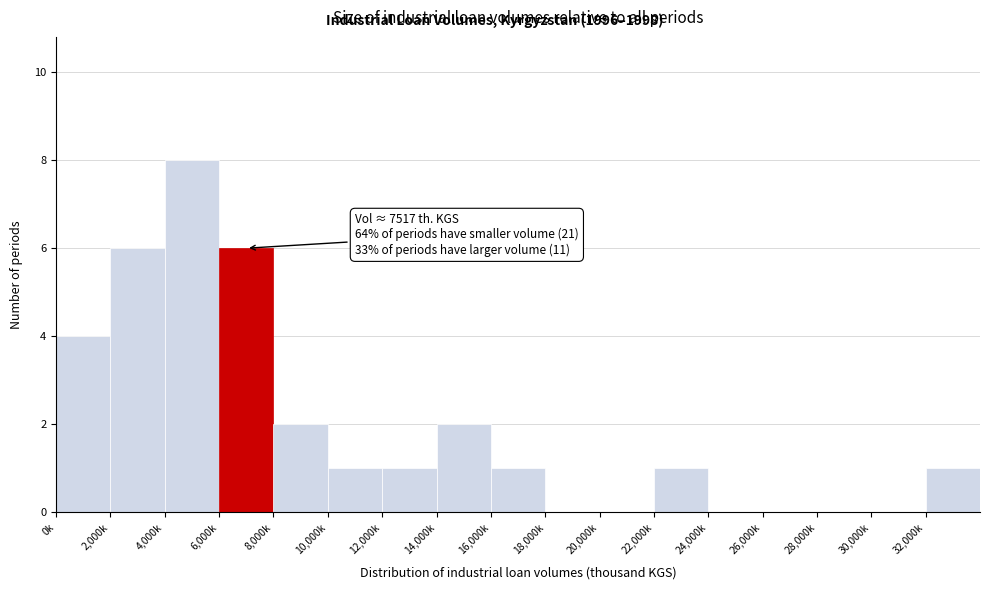

Reading left to right, list all the values displayed in this chart.

0k=4	2,000k=6	4,000k=8	6,000k=6	8,000k=2	10,000k=1	12,000k=1	14,000k=2	16,000k=1	18,000k=0	20,000k=0	22,000k=1	24,000k=0	26,000k=0	28,000k=0	30,000k=0	32,000k=1